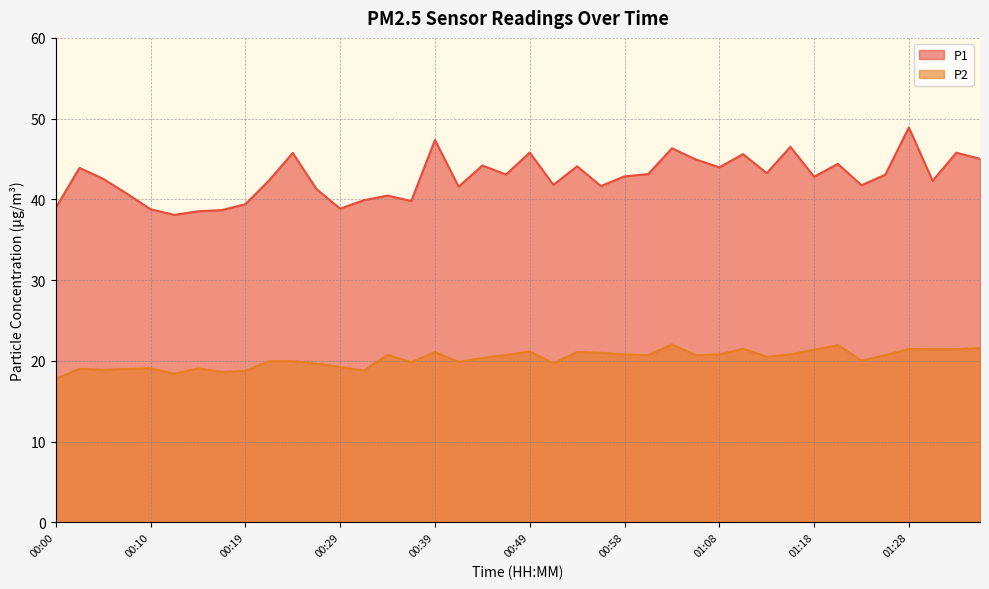

True or false: P1 has more than 2 interior local peaks.

True